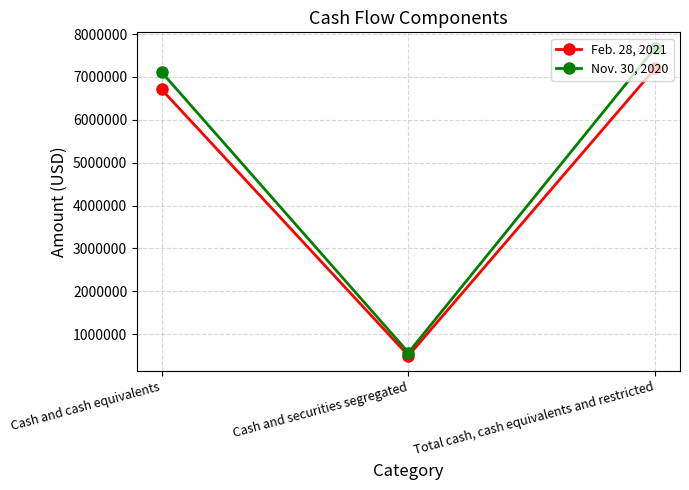

What is the spread (max minus min) of values at Total cash, cash equivalents and restricted?

477960